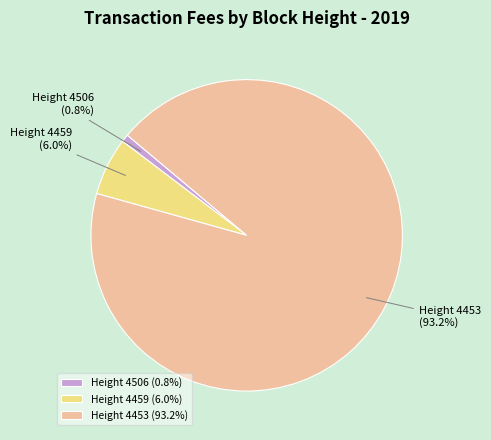

Which category accounts for the majority?

Height 4453